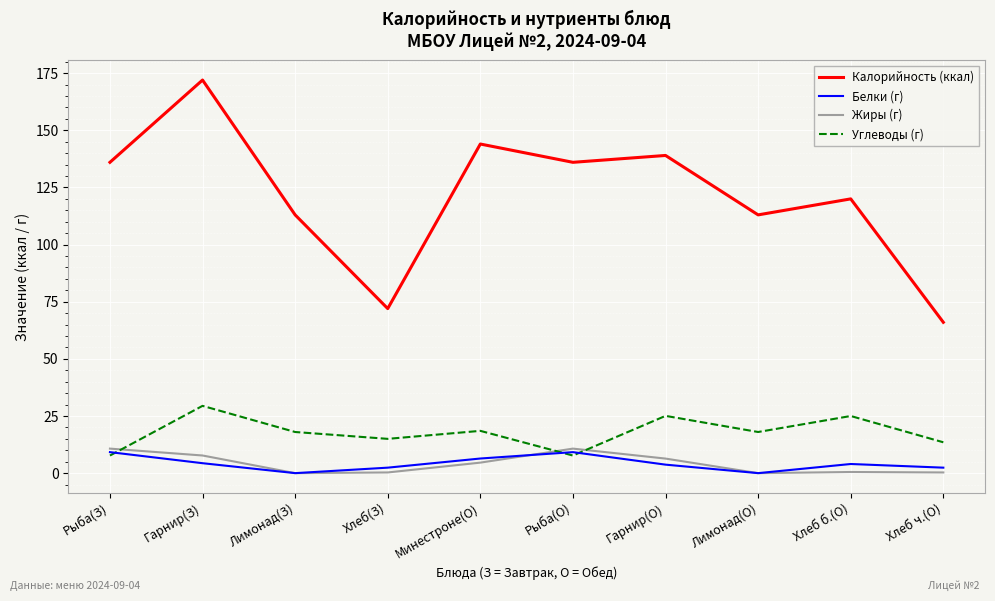

What is the maximum value for Жиры (г)?

10.7